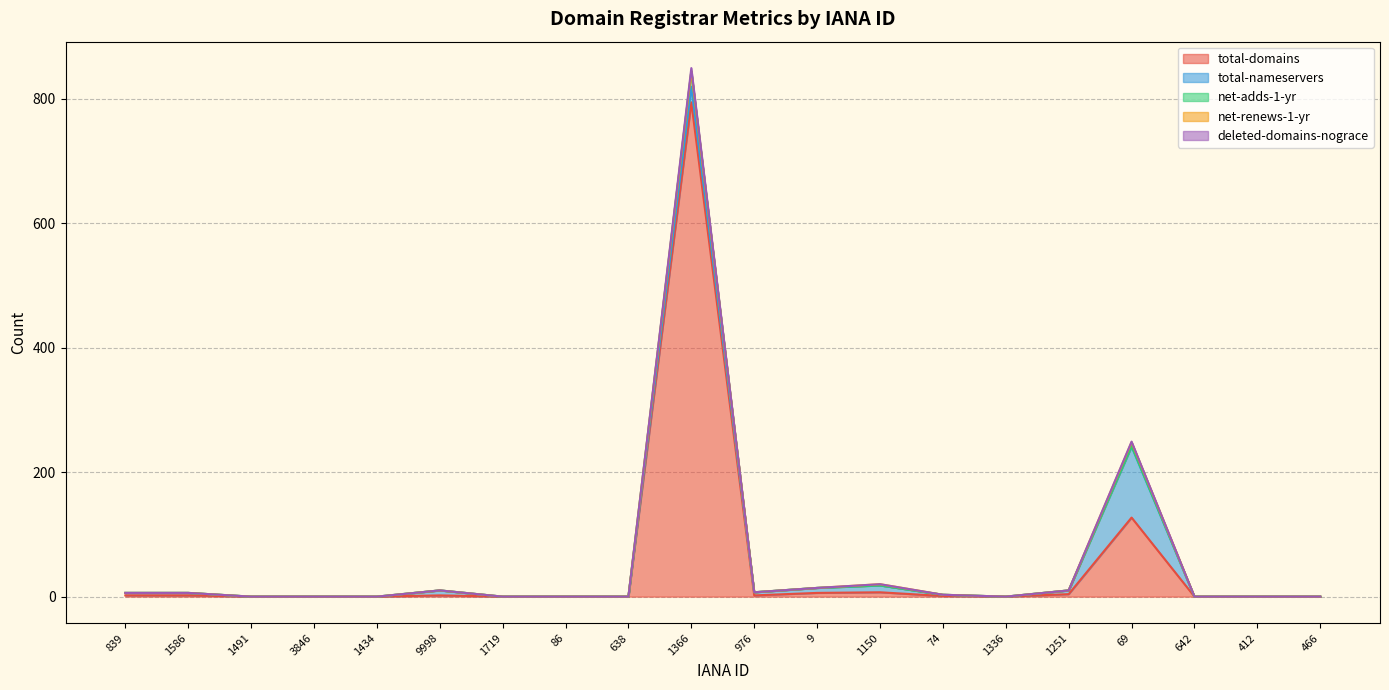

Which category has the lowest value in the deleted-domains-nograce series?

839